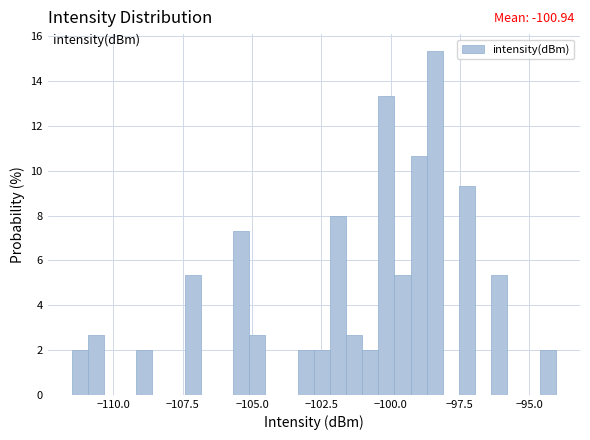

Around what value on the x-axis is the tallest bar? Give the approximate position of its centre, as read against the axis.

-98.5